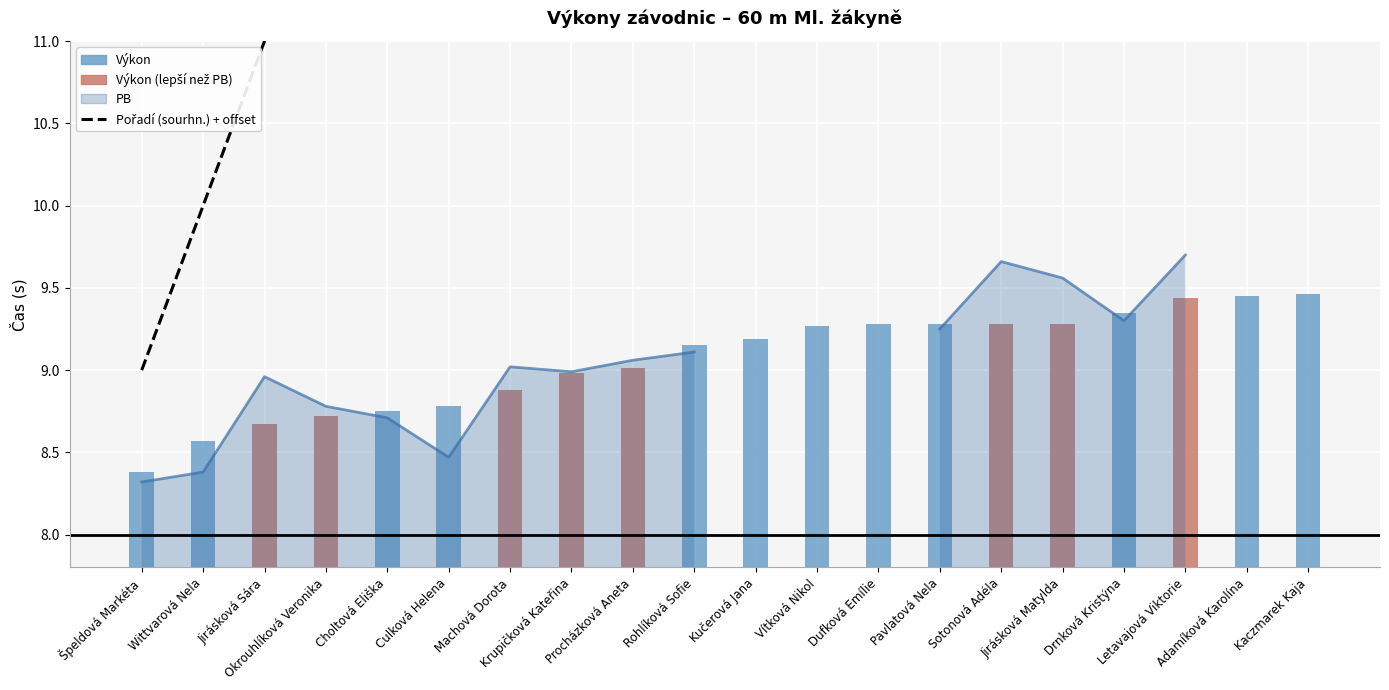

Which has a higher value, Wittvarová Nela or Vítková Nikol?

Vítková Nikol